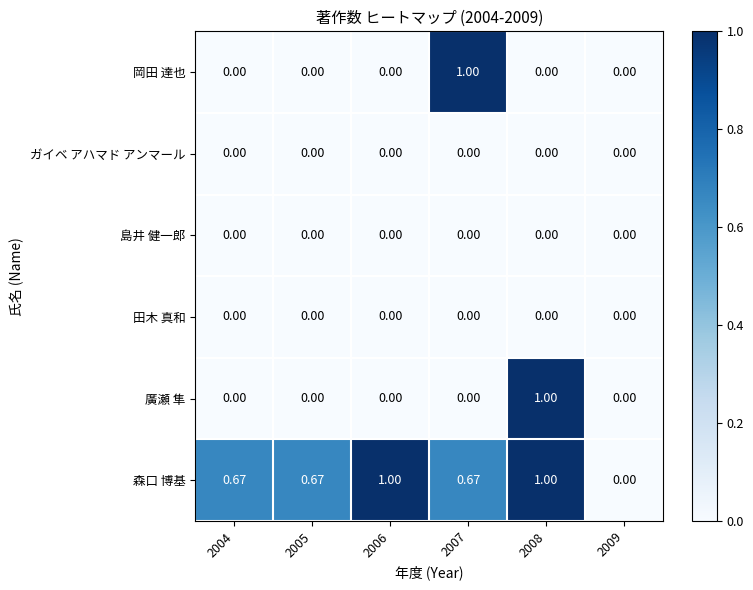

Is the value of 森口 博基 at 2006 greater than the value of 廣瀬 隼 at 2005?

Yes